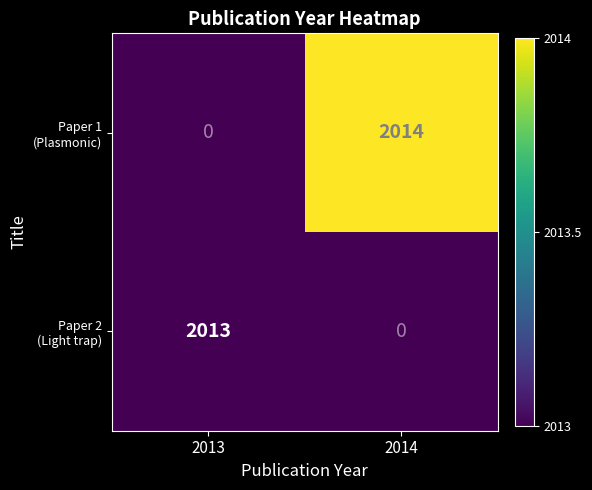

At which category is the sum across all series the highest?

2014